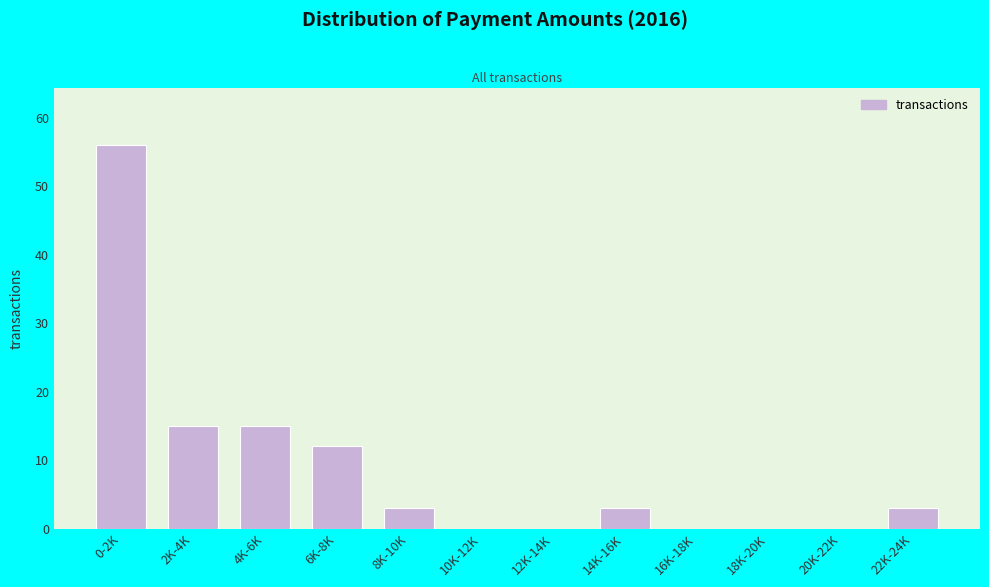

Reading left to right, extract all data points from this chart.

0-2K=56	2K-4K=15	4K-6K=15	6K-8K=12	8K-10K=3	10K-12K=0	12K-14K=0	14K-16K=3	16K-18K=0	18K-20K=0	20K-22K=0	22K-24K=3